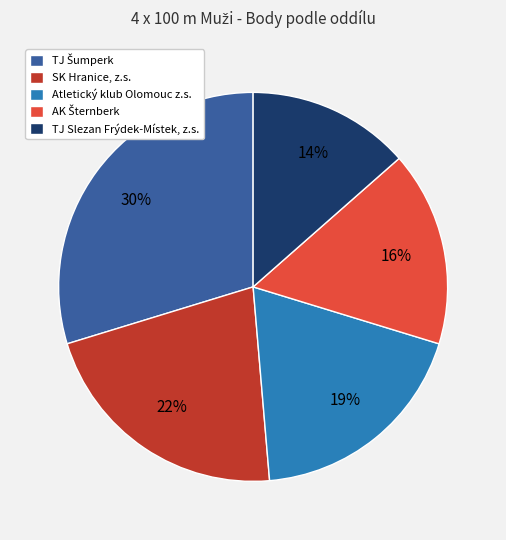

What is the smallest slice in the pie chart?

TJ Slezan Frýdek-Místek, z.s.